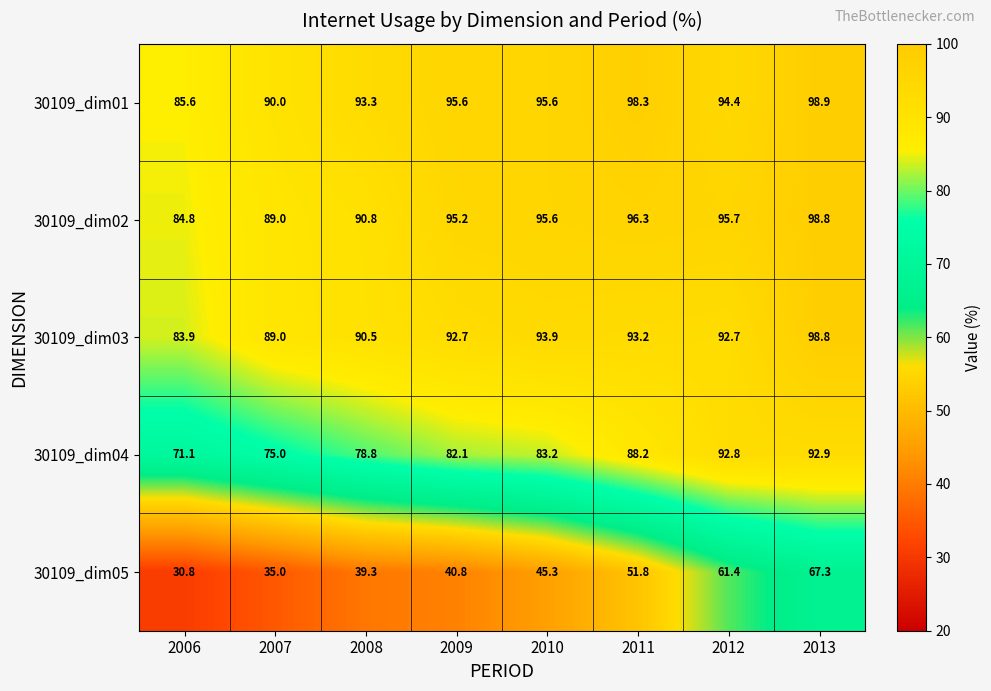

What is the average value of the 30109_dim05 series?

46.5